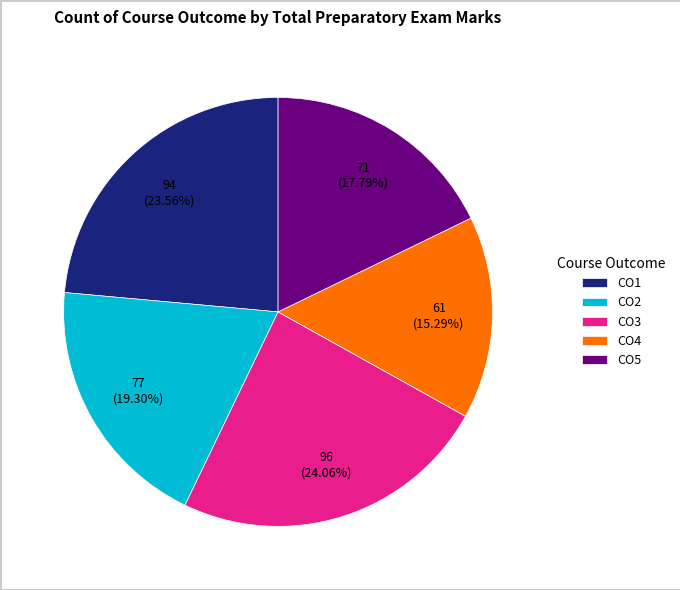

What percentage is the CO1 slice, to the nearest percent?

24%